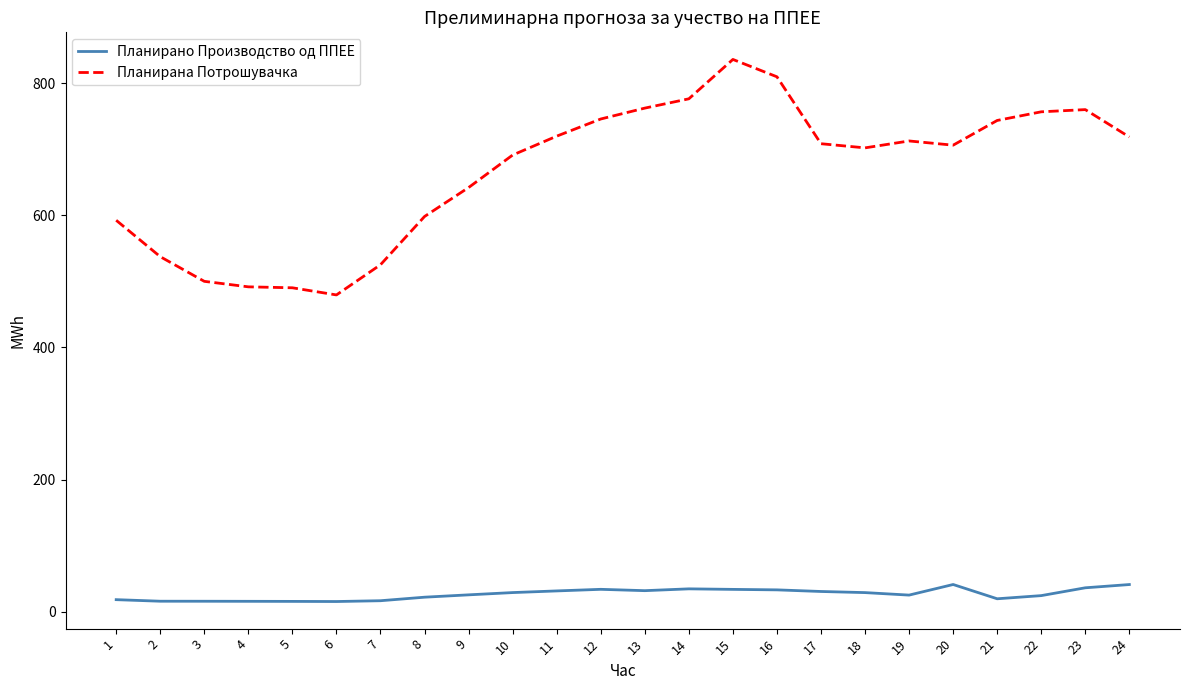

What is the sum of the Планирана Потрошувачка values at 5 and 22?

1247.3